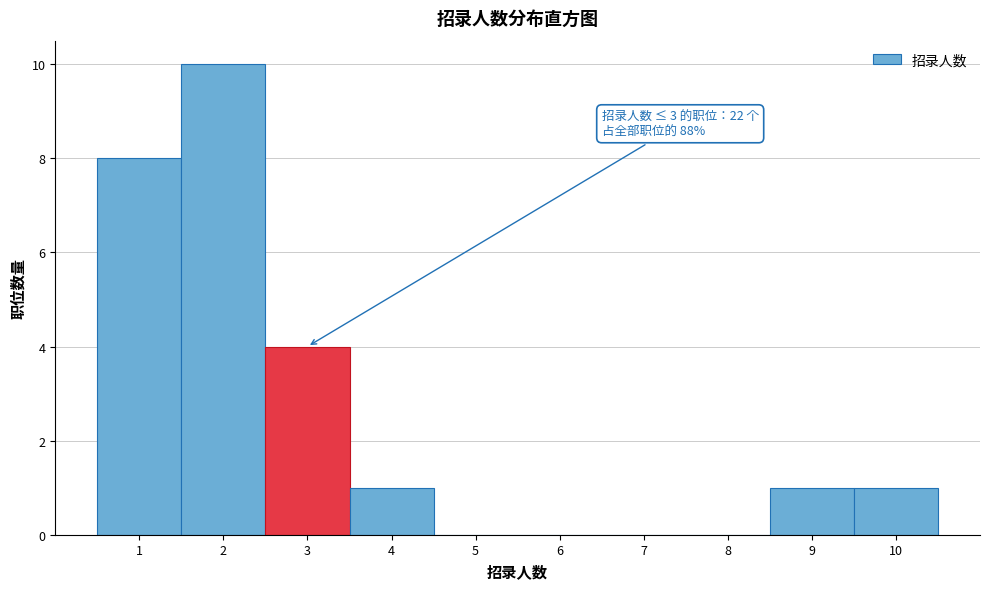

Over which range of the x-axis is the bar tallest?

1.5 to 2.5